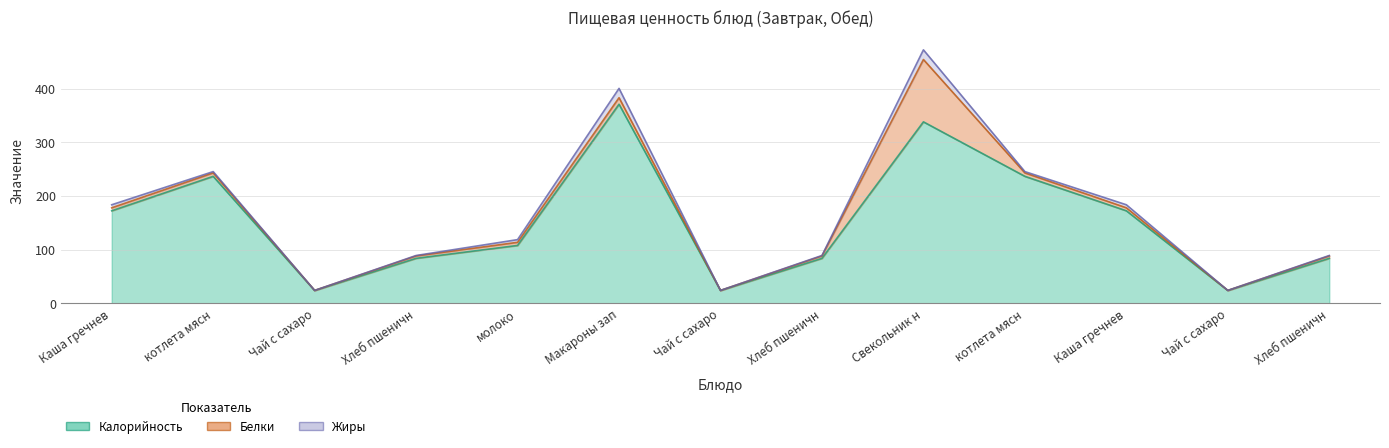

At which category is the sum across all series the highest?

Свекольник на мясном бульоне